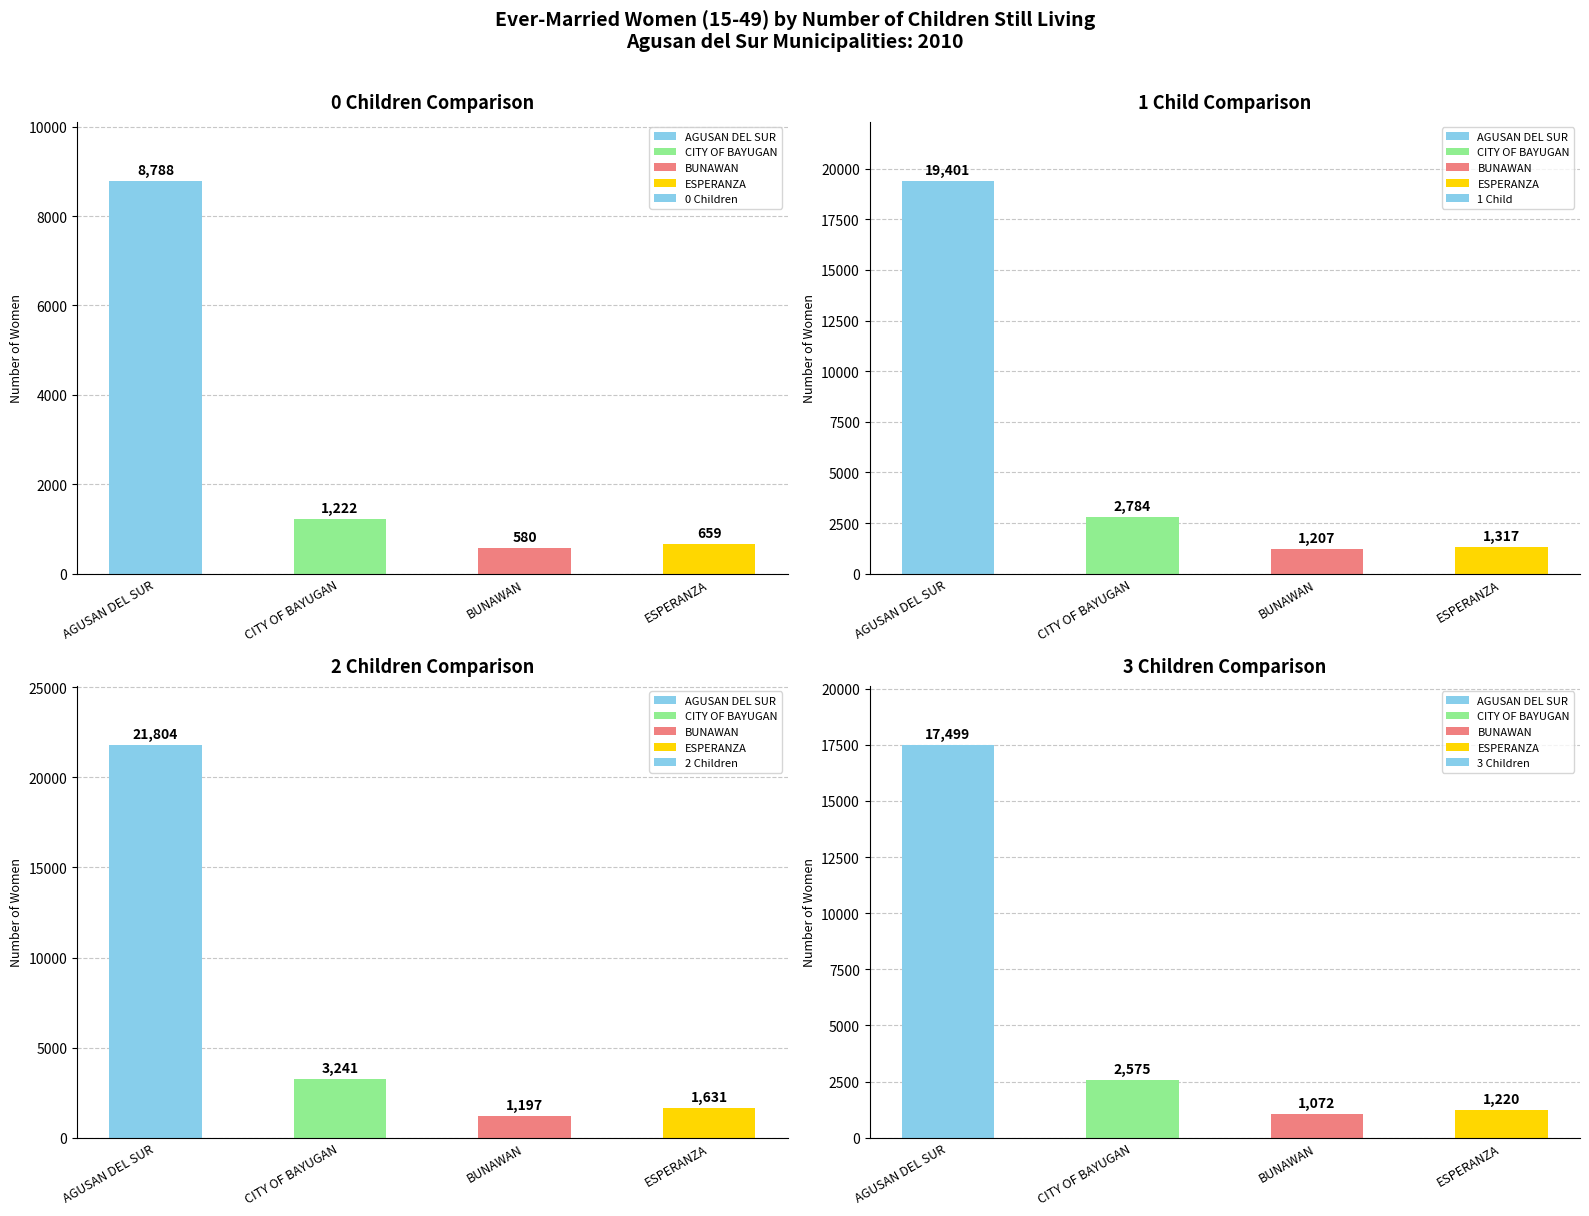

What is the label of the 1st bar from the left?

AGUSAN DEL SUR